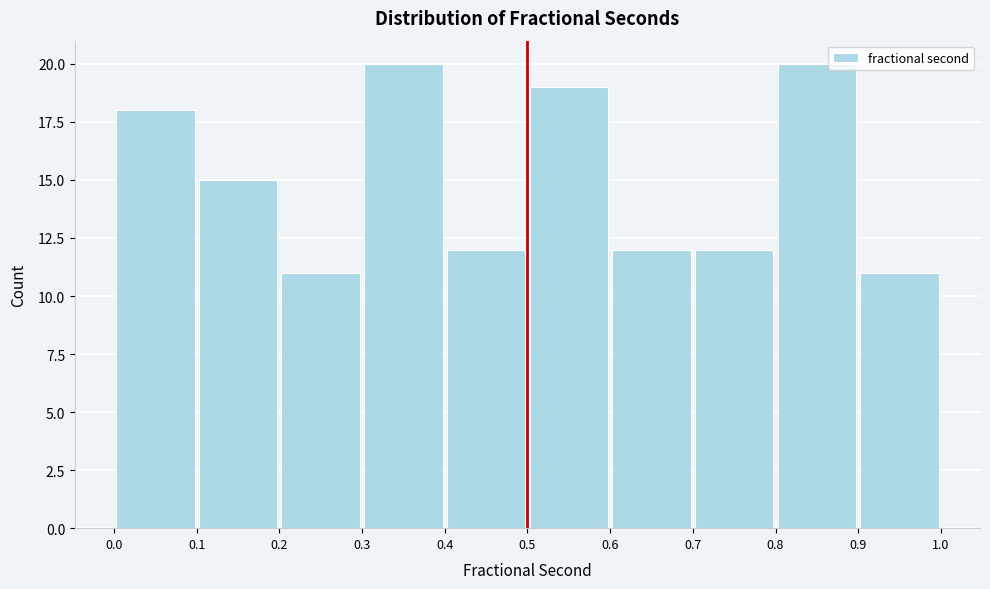

Reading left to right, transcribe this chart: for each bar, give the range it covers on the x-axis and its height. The values are not printed on the chart, so give them approximately, as read against the axis.

0.0 to 0.1: 18
0.1 to 0.2: 15
0.2 to 0.3: 11
0.3 to 0.4: 20
0.4 to 0.5: 12
0.5 to 0.6: 19
0.6 to 0.7: 12
0.7 to 0.8: 12
0.8 to 0.9: 20
0.9 to 1.0: 11